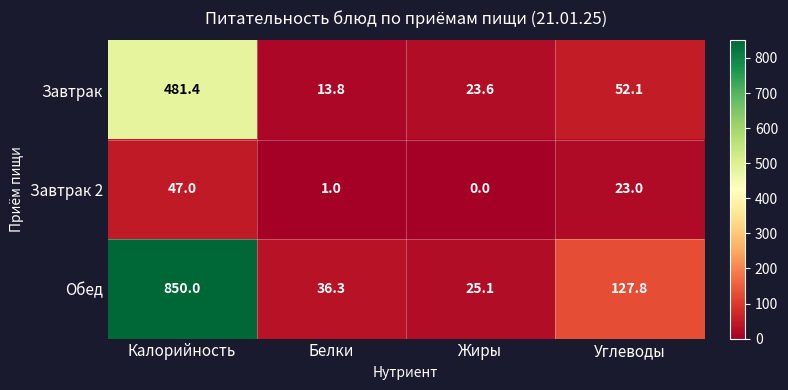

How many categories are shown in the chart?

4